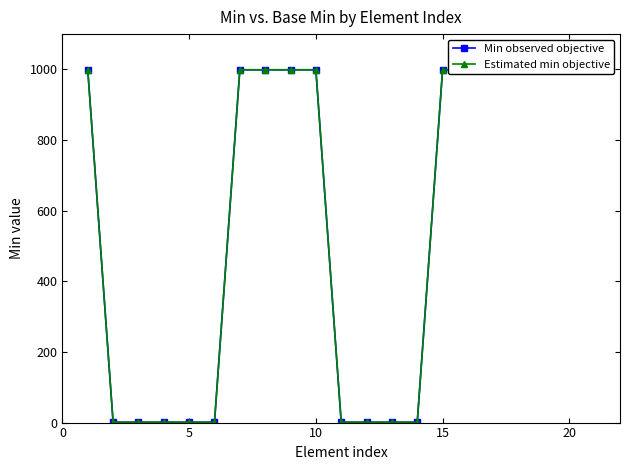

True or false: Estimated min objective and Min observed objective cross at least once.

False